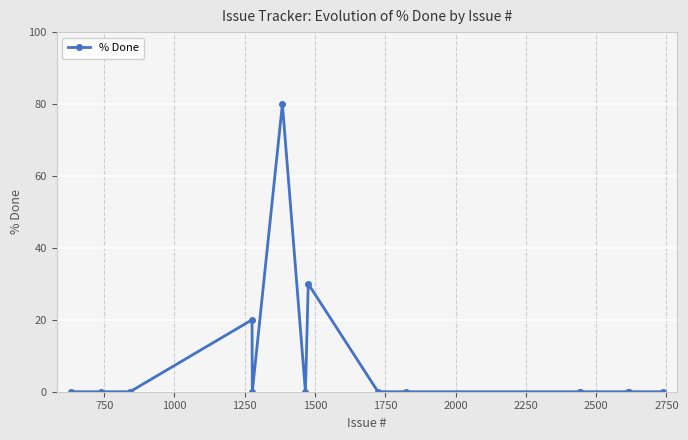

True or false: there are more than 1 points higher than both neighbors.

True